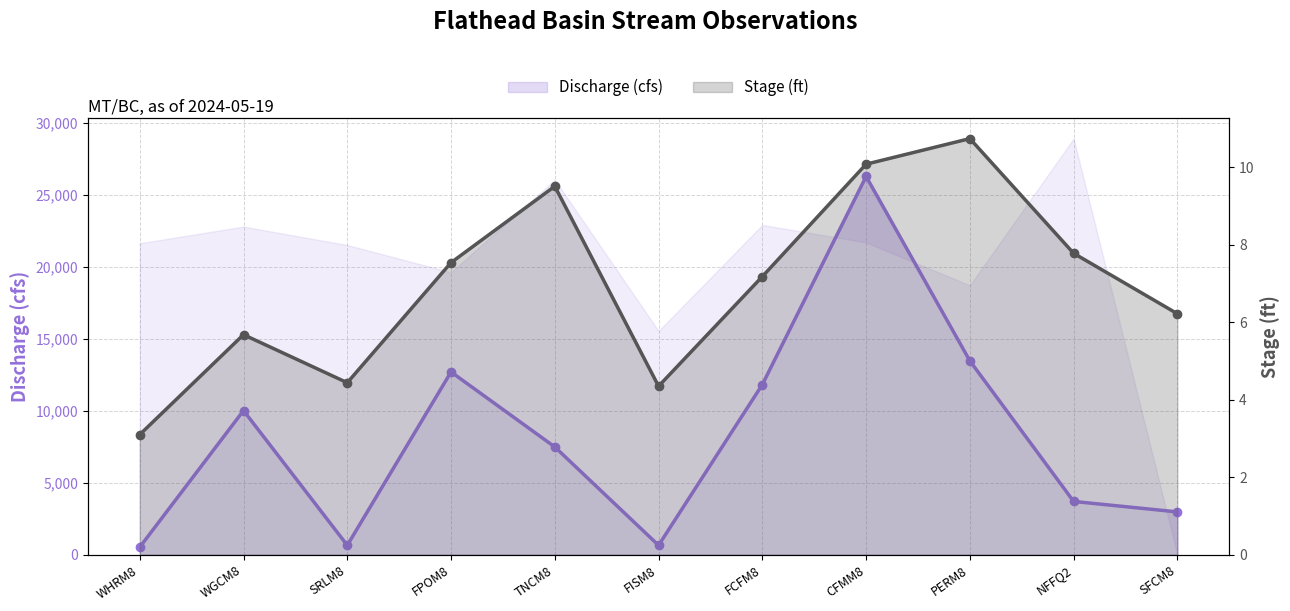

Count the number of data series in this chart.

2